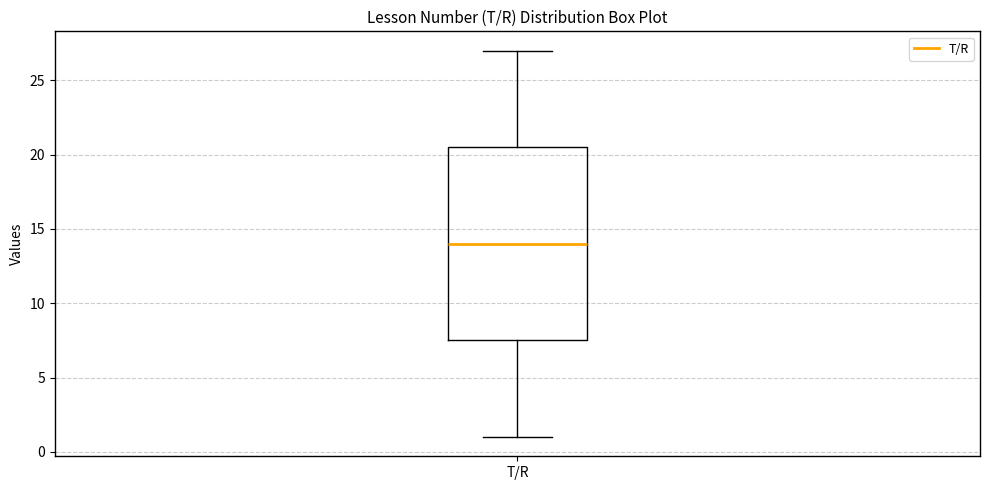

Transcribe this box plot: give where the median line is, the range the box spans, and where the two whiskers end, as read against the y-axis. The values are not printed on the chart, so give them approximately, as read against the axis.

median 14.0, box 7.5 to 20.5, whiskers 1.0 to 27.0